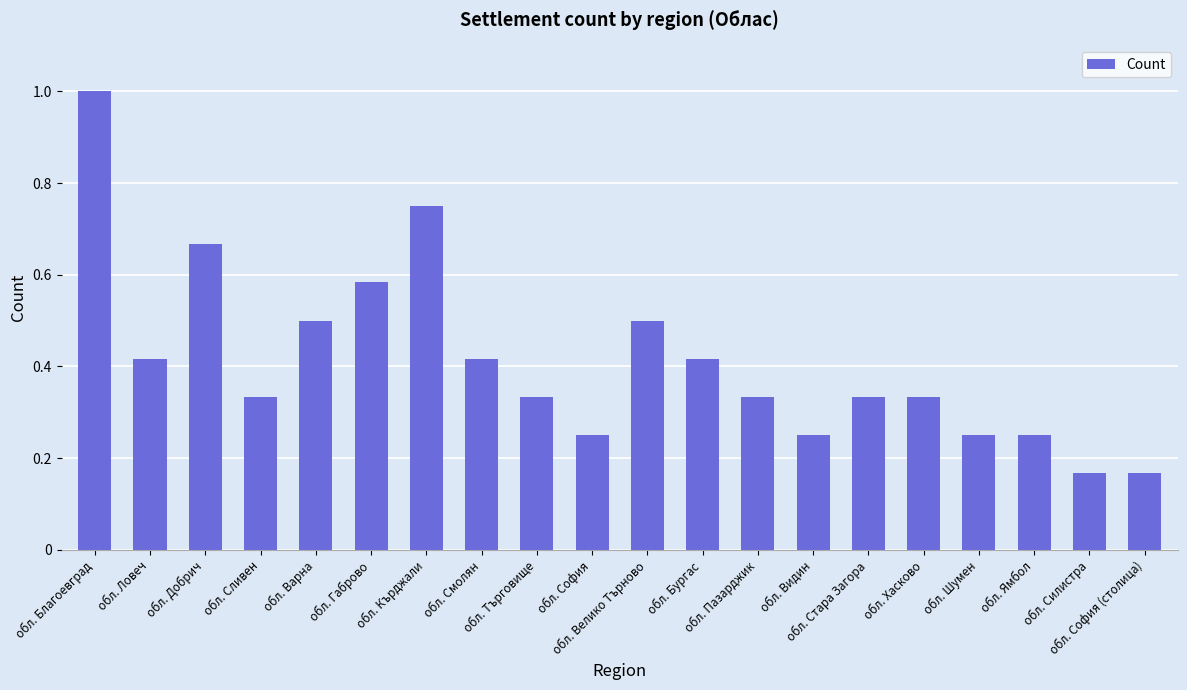

True or false: the data shows 0.2 at обл. Ловеч.

False